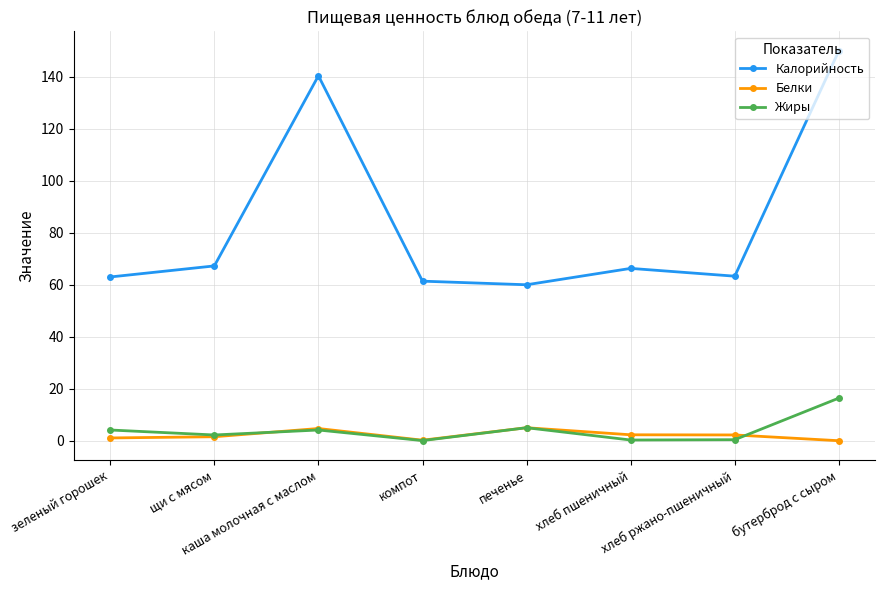

What is the sum of all Калорийность values?

671.6